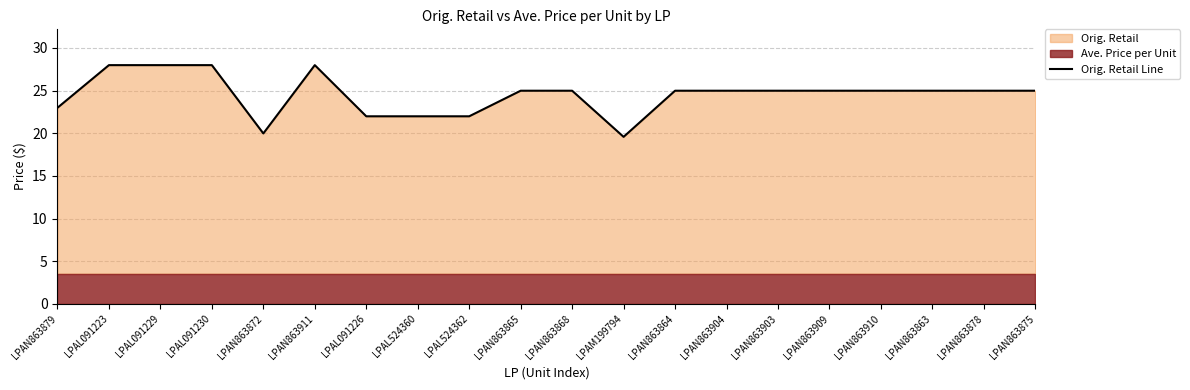

Rank the categories by value from lowest to highest.

LPAM199794, LPAN863872, LPAL091226, LPAL524360, LPAL524362, LPAN863879, LPAN863865, LPAN863868, LPAN863864, LPAN863904, LPAN863903, LPAN863909, LPAN863910, LPAN863863, LPAN863878, LPAN863875, LPAL091223, LPAL091229, LPAL091230, LPAN863911